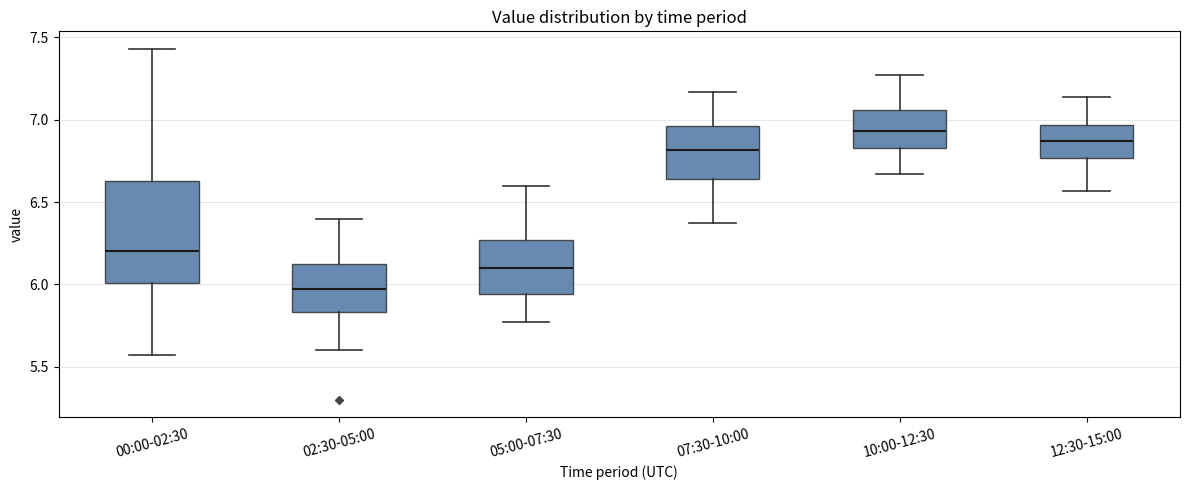

Which box is the tallest, from its lower edge to its upper edge?

00:00-02:30